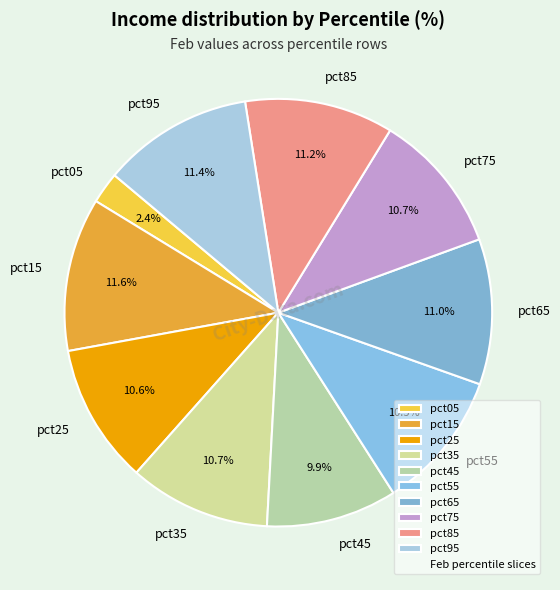

Is pct05 the majority of the pie?

No